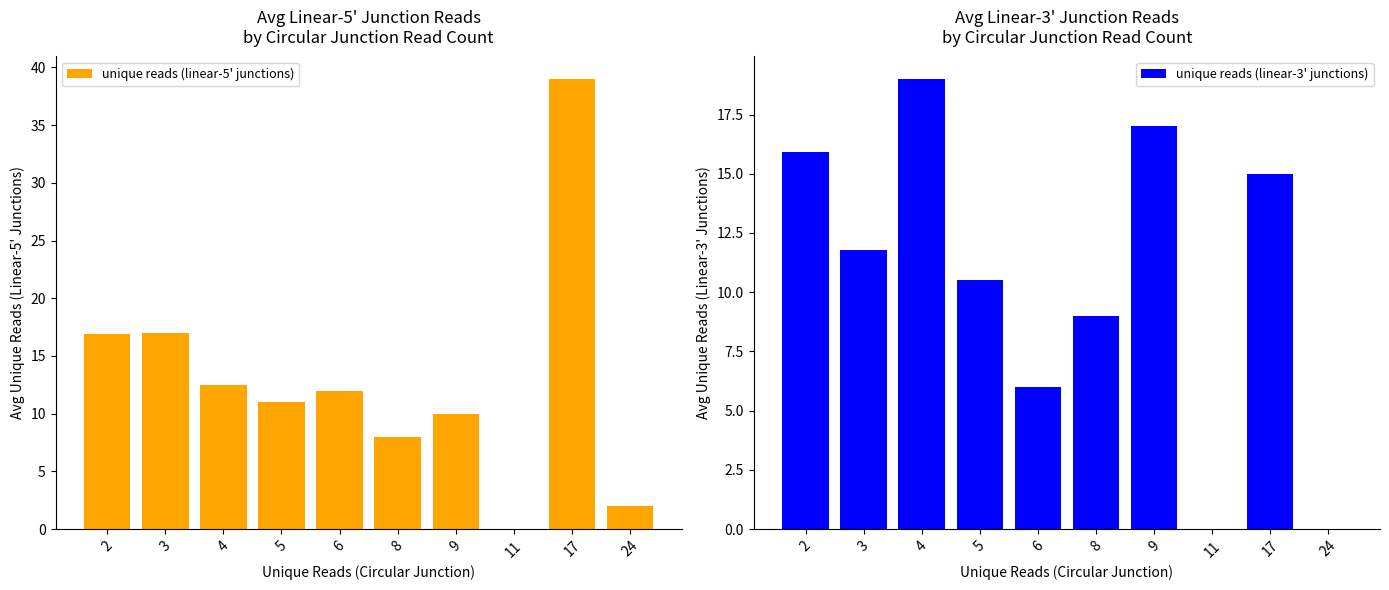

What is the difference between the unique reads (linear-5' junctions) values at 2 and 4?

4.4